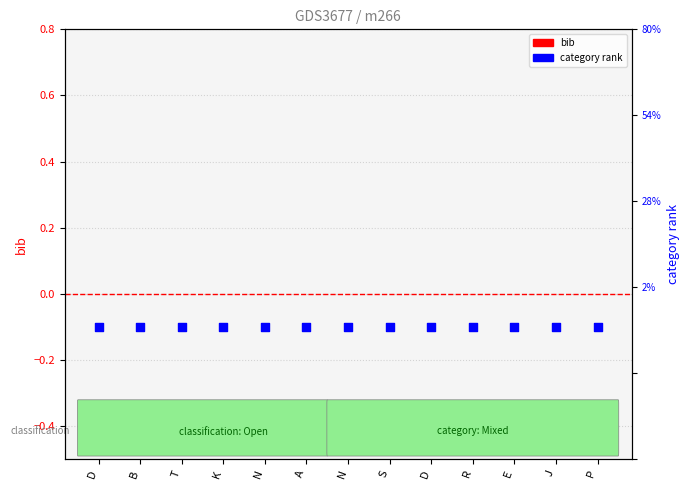

At which category is the sum across all series the highest?

D